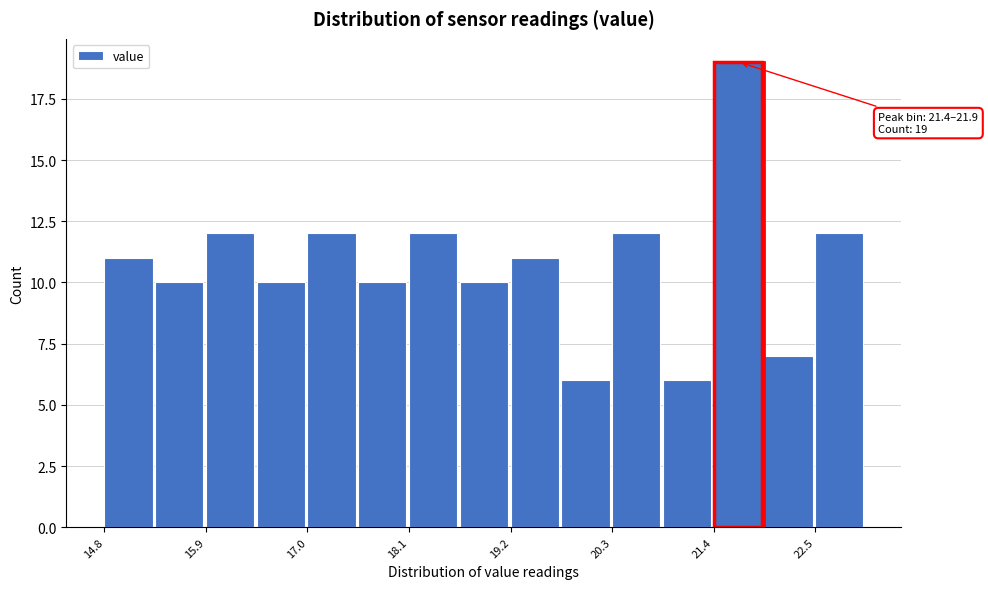

Read against the x-axis, roughly where is the centre of the tallest bar?

21.6